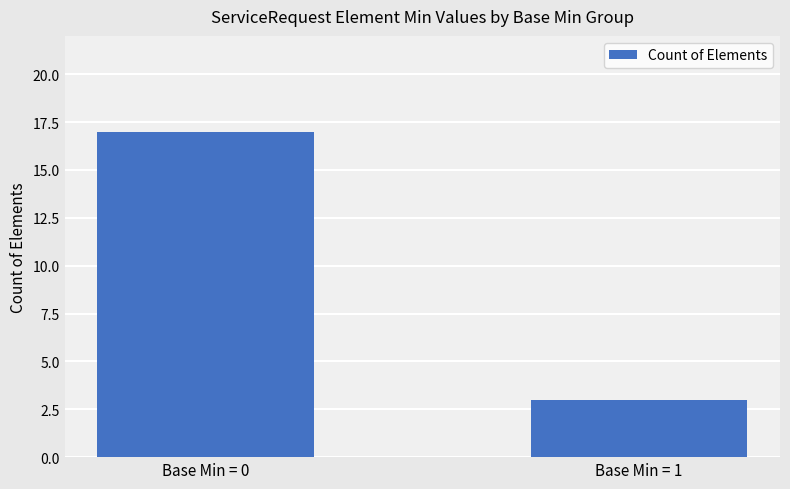

Reading left to right, extract all data points from this chart.

Base Min = 0=17	Base Min = 1=3